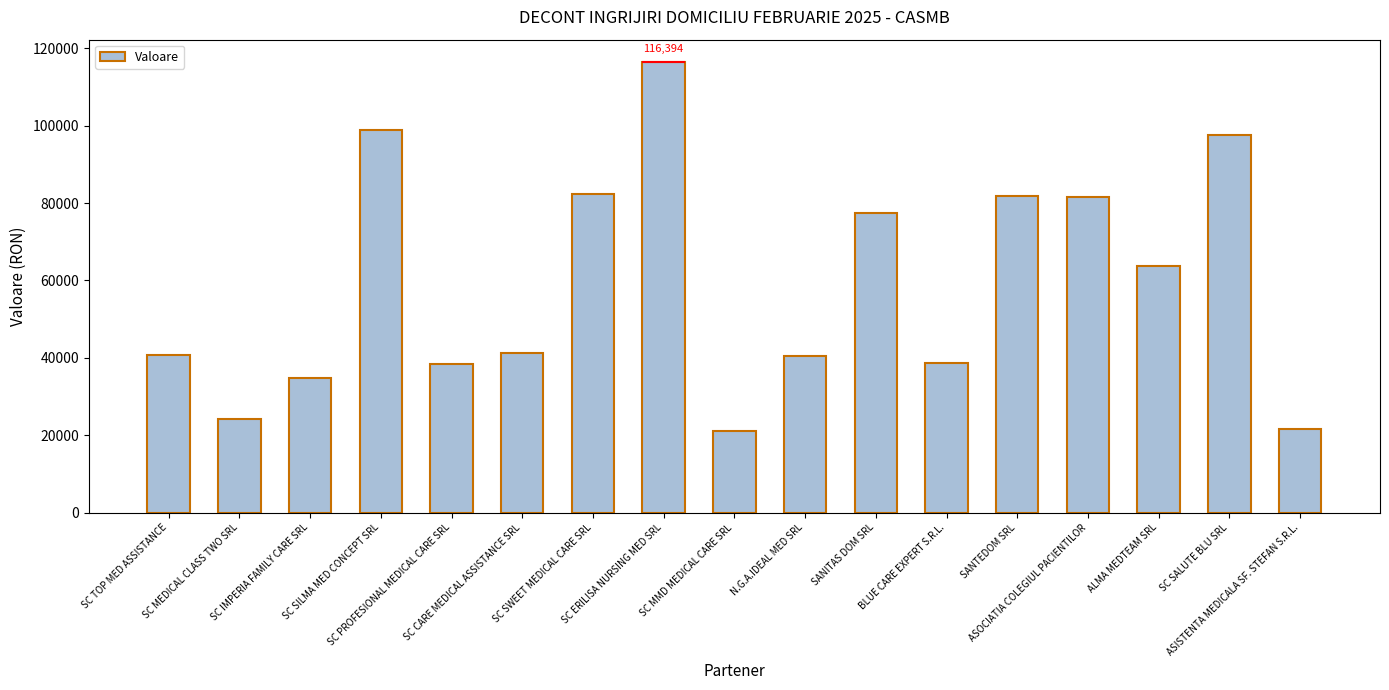

Reading right to left, transcribe all the data shown in this chart.

21660	97527	63840	81510	81738	38618	77406	40356	20976	116394	82308	41154	38304	98818	34836	24168	40698